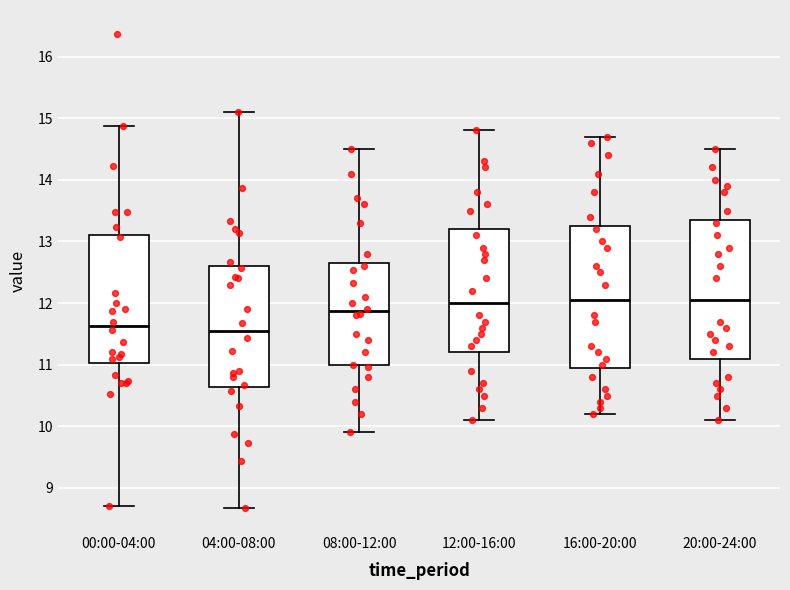

Reading left to right, transcribe this box plot: for each box, give where its median line is, the range the box spans, and where its two whiskers end, as read against the y-axis. The values are not printed on the chart, so give them approximately, as read against the axis.

00:00-04:00: median 11.6, box 11.0 to 13.1, whiskers 8.7 to 14.9
04:00-08:00: median 11.6, box 10.6 to 12.6, whiskers 8.7 to 15.1
08:00-12:00: median 11.9, box 11.0 to 12.7, whiskers 9.9 to 14.5
12:00-16:00: median 12.0, box 11.2 to 13.2, whiskers 10.1 to 14.8
16:00-20:00: median 12.1, box 11.0 to 13.3, whiskers 10.2 to 14.7
20:00-24:00: median 12.1, box 11.1 to 13.4, whiskers 10.1 to 14.5